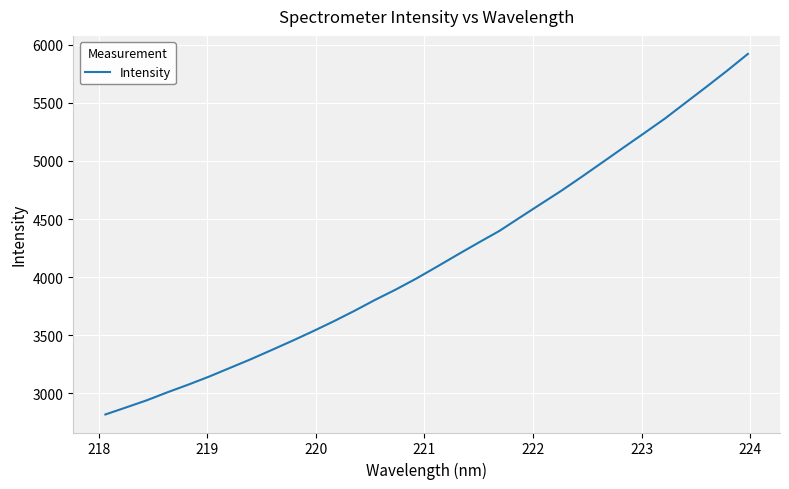

What is the smallest value displayed?

2817.5